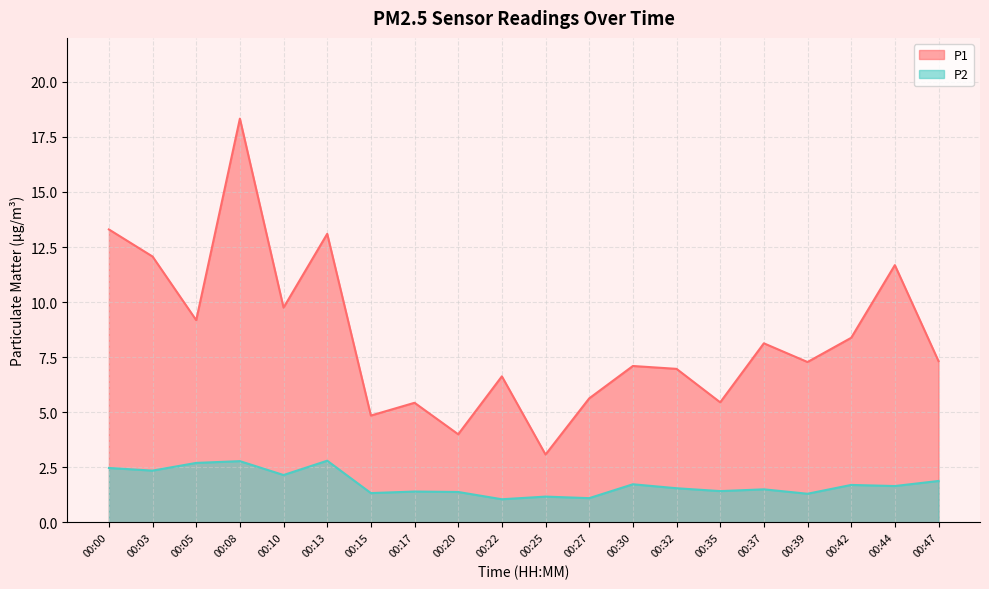

True or false: P2 has a value of 1.4 at 00:35.

True